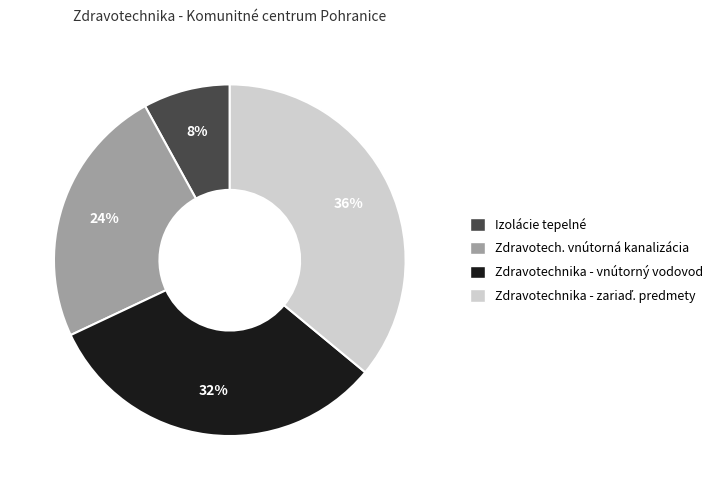

True or false: Zdravotechnika - vnútorný vodovod accounts for 32% of the total.

True